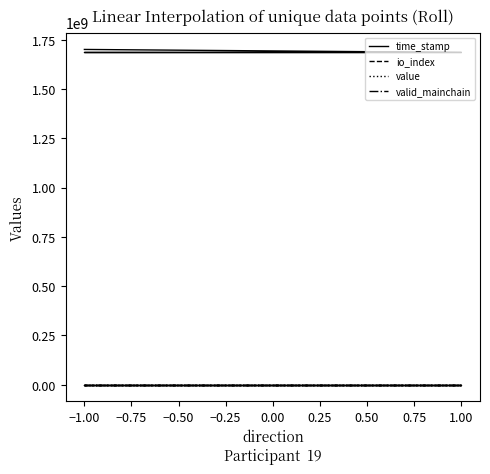

True or false: io_index has more than 1 interior local peaks.

False